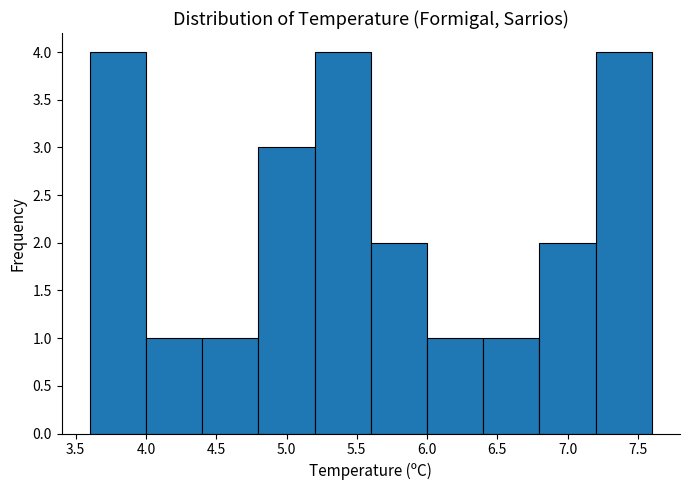

What is the height of the bar covering 3.6 to 4.0 on the x-axis? The values are not printed on the chart, so give them approximately, as read against the axis.

4